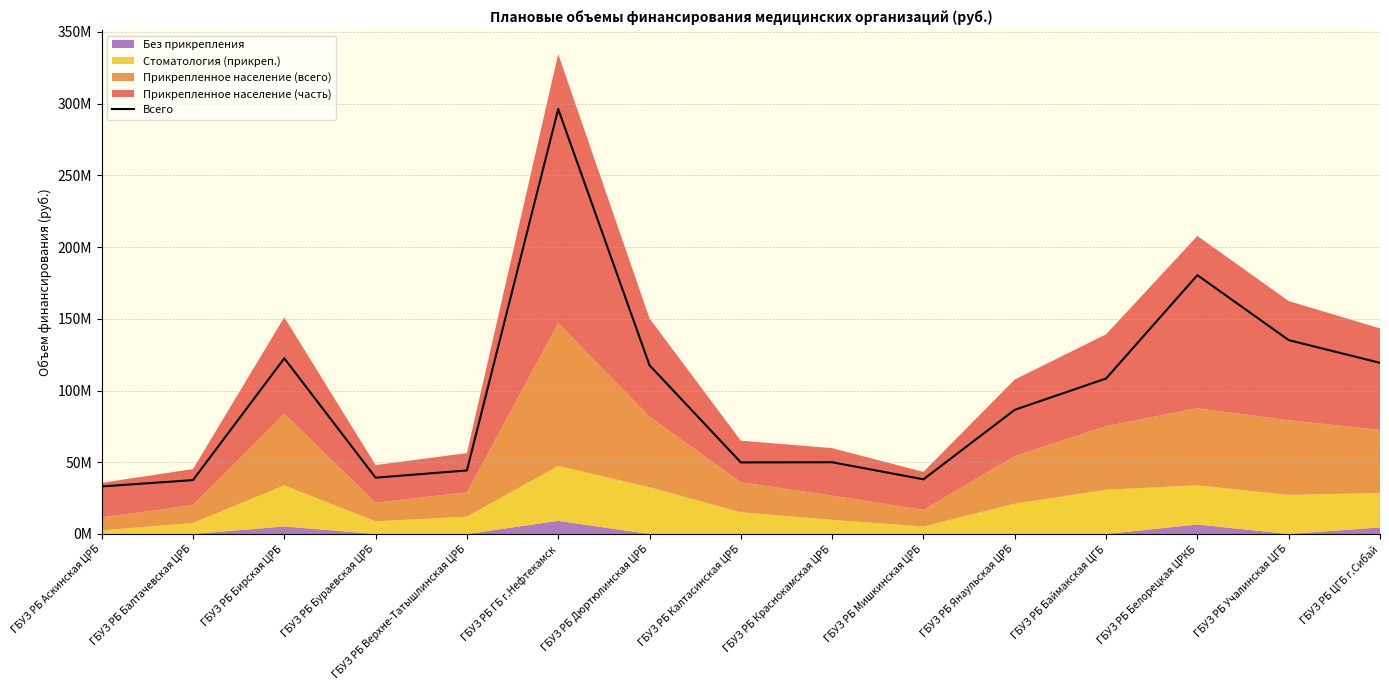

Reading left to right, what are all the values shown in this chart?

ГБУЗ РБ Аскинская ЦРБ=33153393	ГБУЗ РБ Балтачевская ЦРБ=37562230	ГБУЗ РБ Бирская ЦРБ=122473569	ГБУЗ РБ Бураевская ЦРБ=39250775	ГБУЗ РБ Верхне-Татышлинская ЦРБ=44309191	ГБУЗ РБ ГБ г.Нефтекамск=296297938	ГБУЗ РБ Дюртюлинская ЦРБ=117649740	ГБУЗ РБ Калтасинская ЦРБ=49902942	ГБУЗ РБ Краснокамская ЦРБ=50017497	ГБУЗ РБ Мишкинская ЦРБ=38108903	ГБУЗ РБ Янаульская ЦРБ=86576419	ГБУЗ РБ Баймакская ЦГБ=108407259	ГБУЗ РБ Белорецкая ЦРКБ=180466229	ГБУЗ РБ Учалинская ЦГБ=135170389	ГБУЗ РБ ЦГБ г.Сибай=119323488